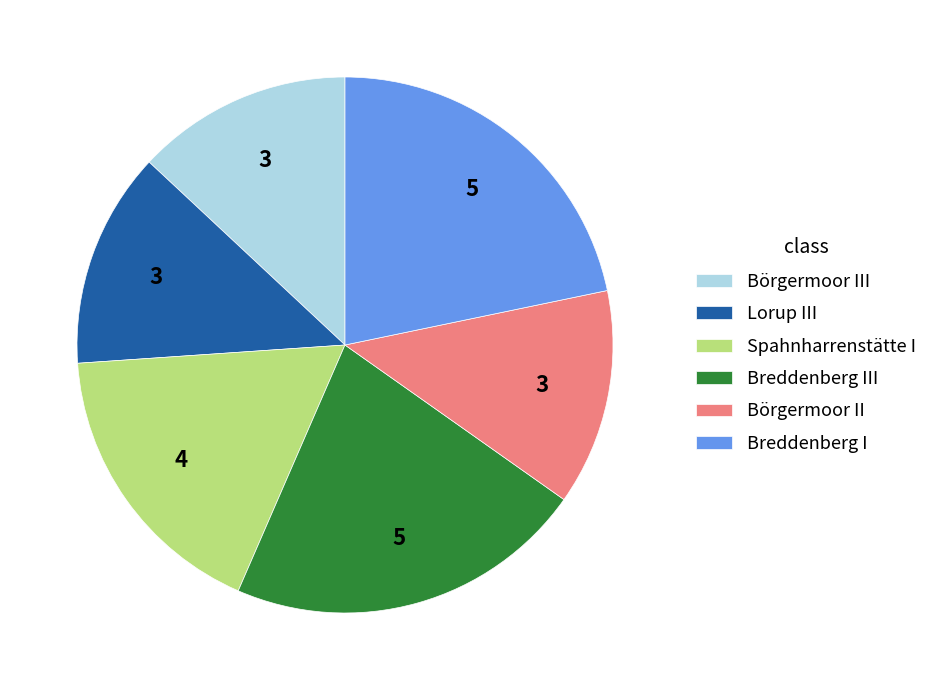

Do Breddenberg III and Lorup III together represent more than half of the pie?

No